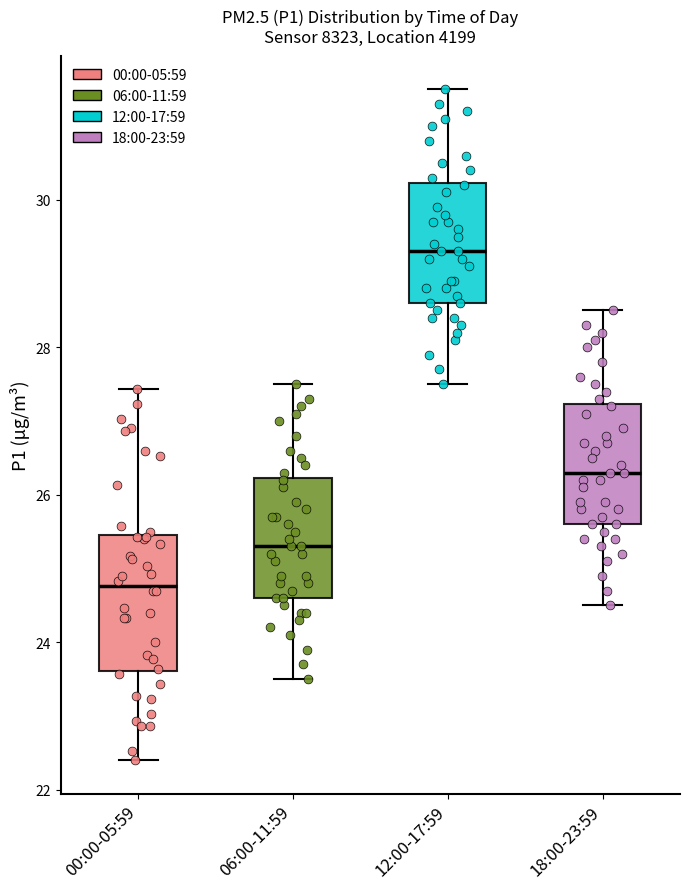

Which box's median line is the highest?

12:00-17:59